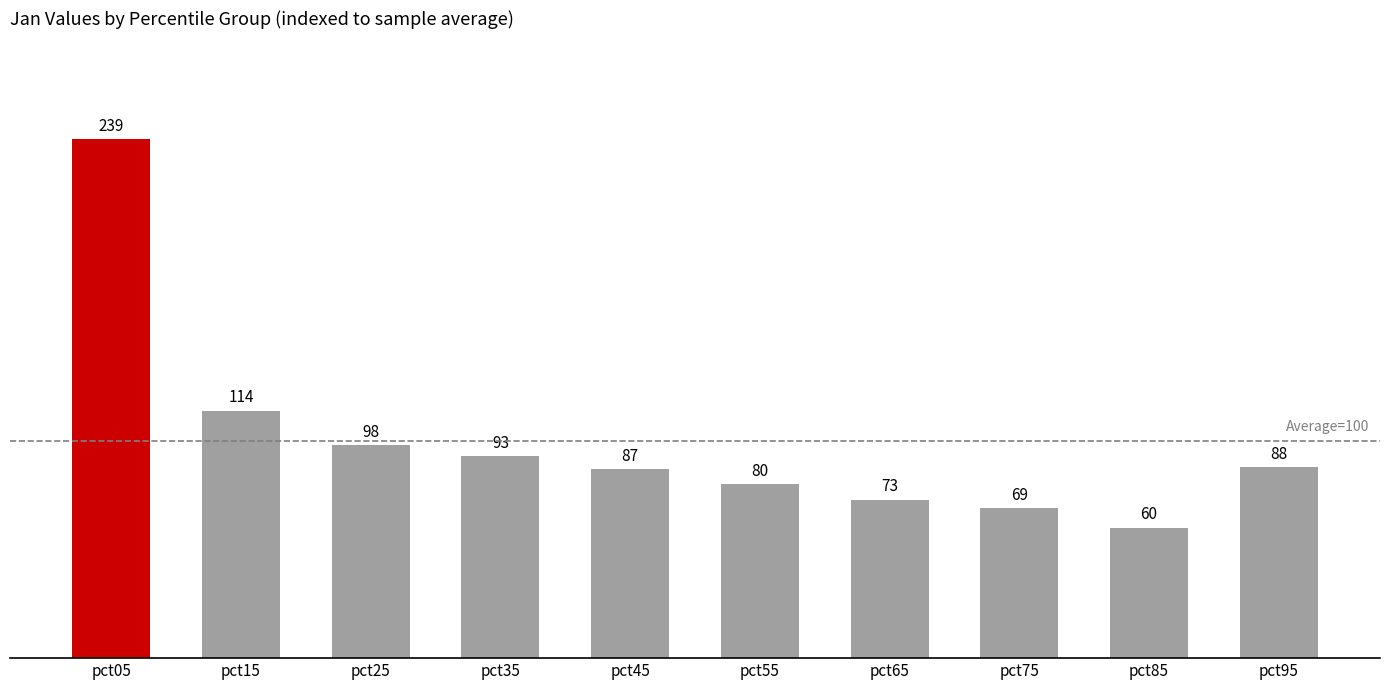

The chart shows a value of 104 at pct85. True or false?

False